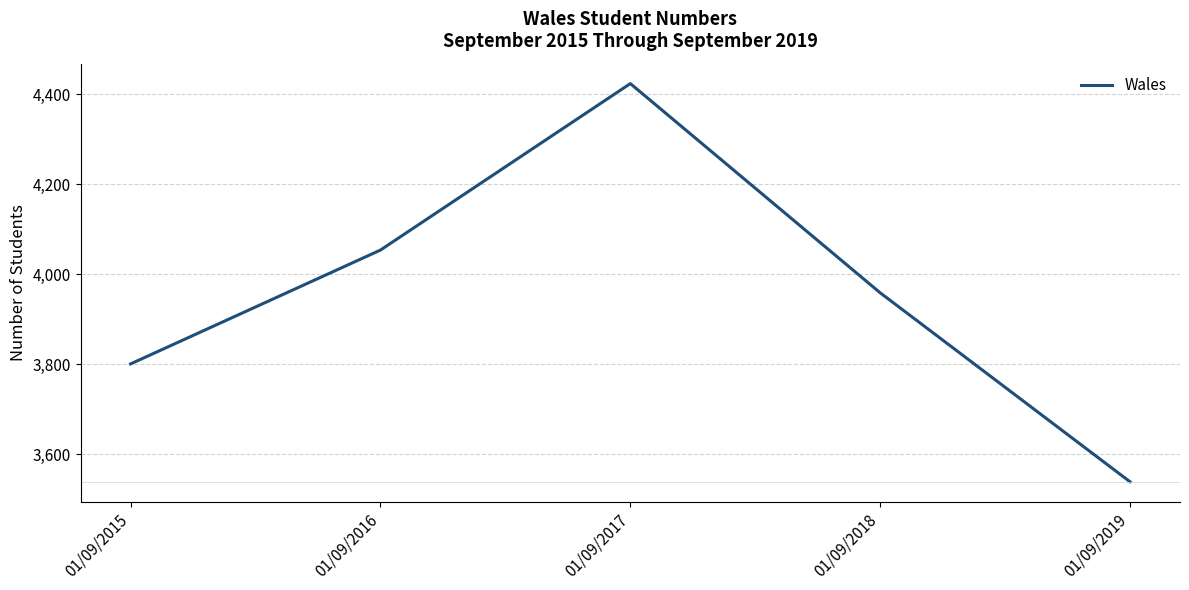

The value at 01/09/2016 is 1837. True or false?

False